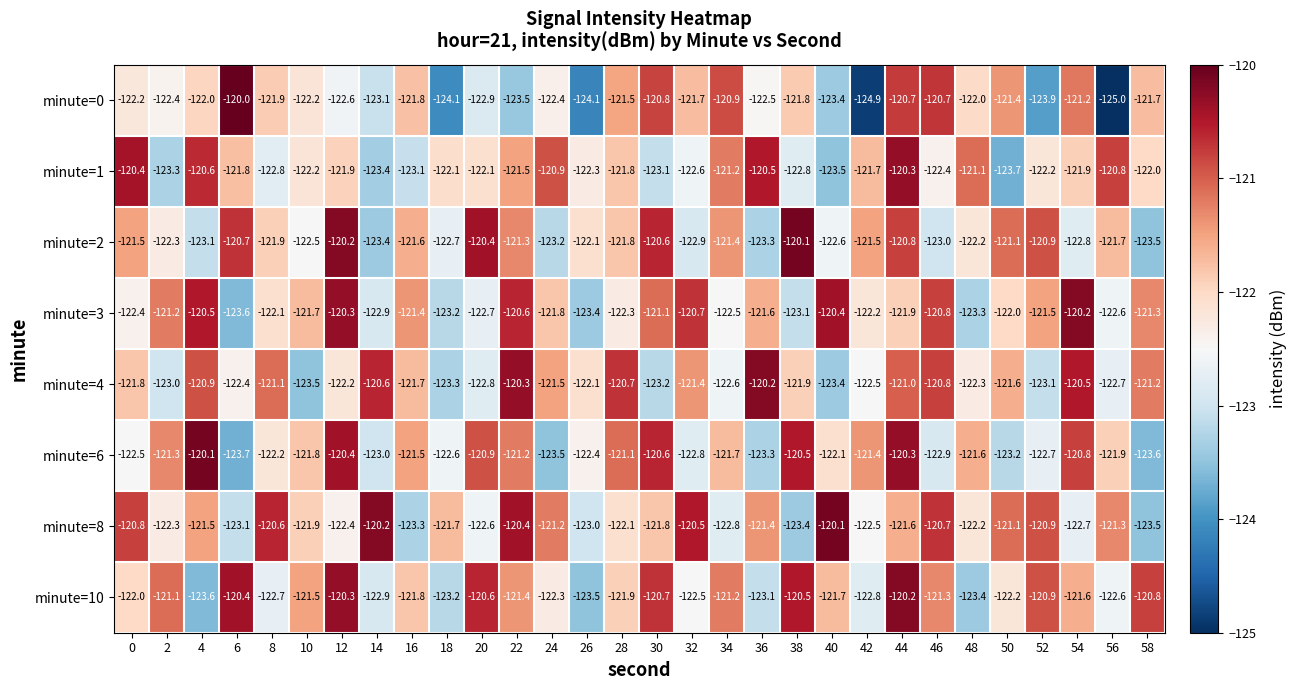

The value of minute=6 at 0 is -60.4. True or false?

False